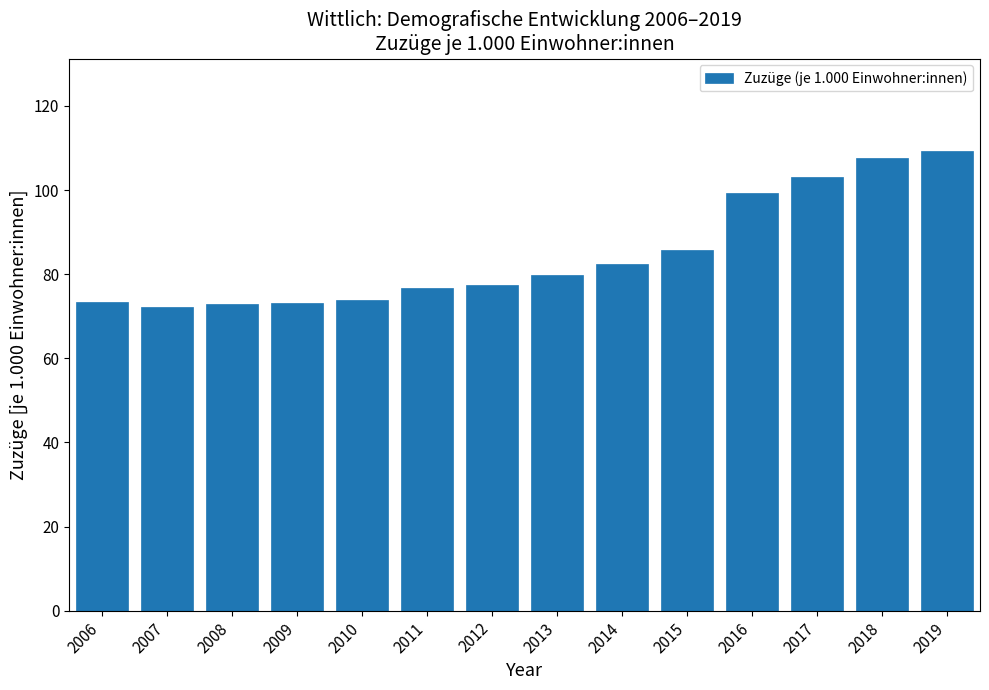

True or false: the data shows 99.2 at 2016.

True